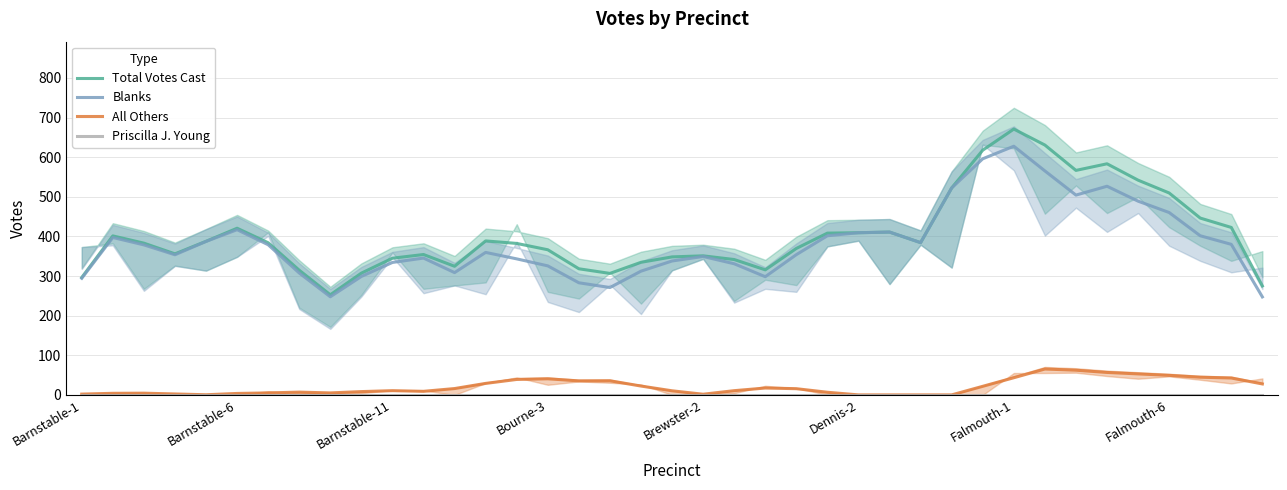

Reading right to left, what are all the values shown in this chart?

Total Votes Cast: 275.0	422.7	446.3	509.7	542.0	583.3	566.7	630.7	671.0	617.7	522.3	384.3	411.0	409.3	408.3	369.7	315.7	341.7	351.0	348.3	334.7	306.7	318.3	366.3	382.3	388.7	324.7	354.3	345.0	307.3	252.7	314.7	384.0	420.7	387.7	356.0	383.0	401.3	296.3
Blanks: 247.3	380.0	401.7	460.3	489.0	526.7	504.3	565.3	627.7	596.0	522.3	384.3	411.0	409.3	401.7	354.0	298.3	331.0	349.3	338.0	312.3	271.0	283.0	325.7	343.3	359.7	308.7	345.3	334.3	299.0	247.7	307.7	379.0	417.0	387.3	353.7	378.7	397.3	294.3
All Others: 27.7	42.7	44.7	49.3	53.0	56.7	62.3	65.3	43.3	21.7	0.0	0.0	0.0	0.0	6.7	15.7	17.3	10.7	1.7	10.3	22.3	35.7	35.3	40.7	39.0	29.0	16.0	9.0	10.7	8.3	5.0	7.0	5.0	3.7	0.3	2.3	4.3	4.0	2.0
Priscilla J. Young: 0.0	0.0	0.0	0.0	0.0	0.0	0.0	0.0	0.0	0.0	0.0	0.0	0.0	0.0	0.0	0.0	0.0	0.0	0.0	0.0	0.0	0.0	0.0	0.0	0.0	0.0	0.0	0.0	0.0	0.0	0.0	0.0	0.0	0.0	0.0	0.0	0.0	0.0	0.0